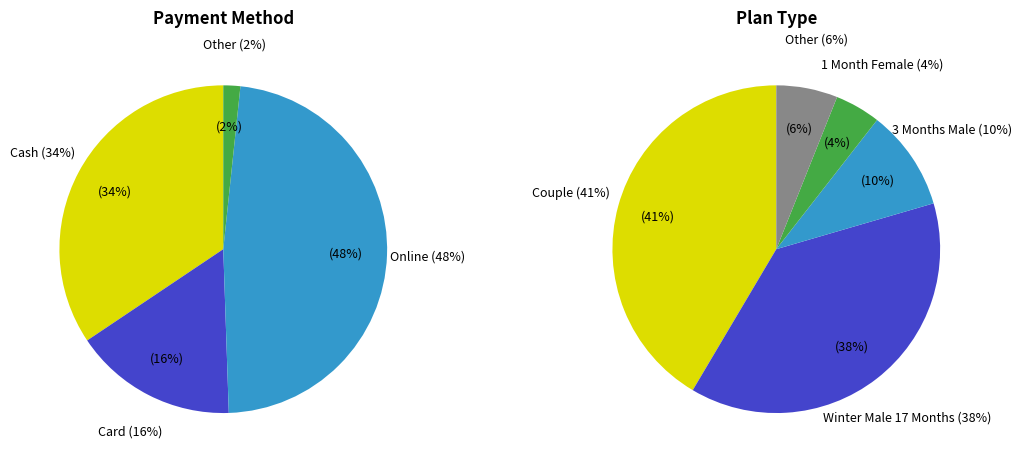

How much of the chart is everything except 13?

100.0%